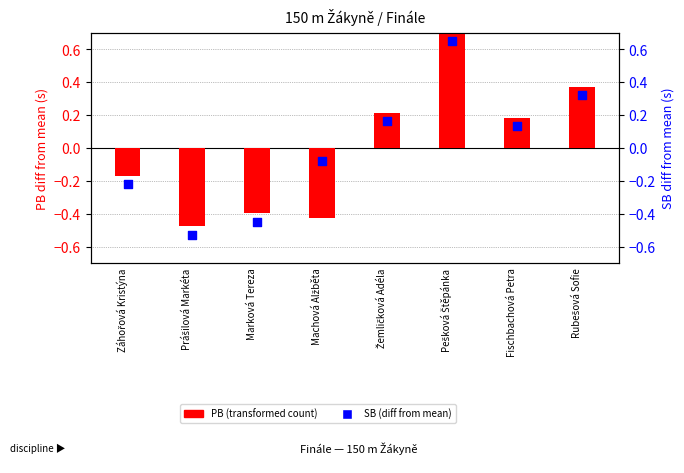

Which series contains the lowest Y value?

SB (diff from mean)